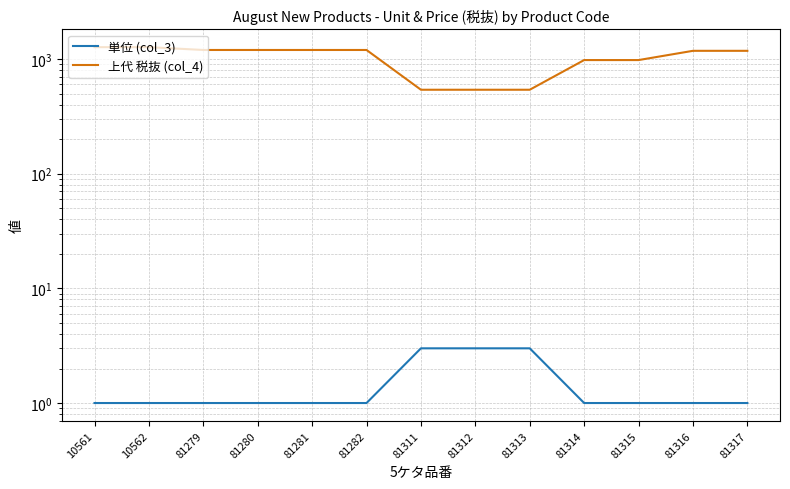

What is the approximate value of 単位 (col_3) at 10561?

1